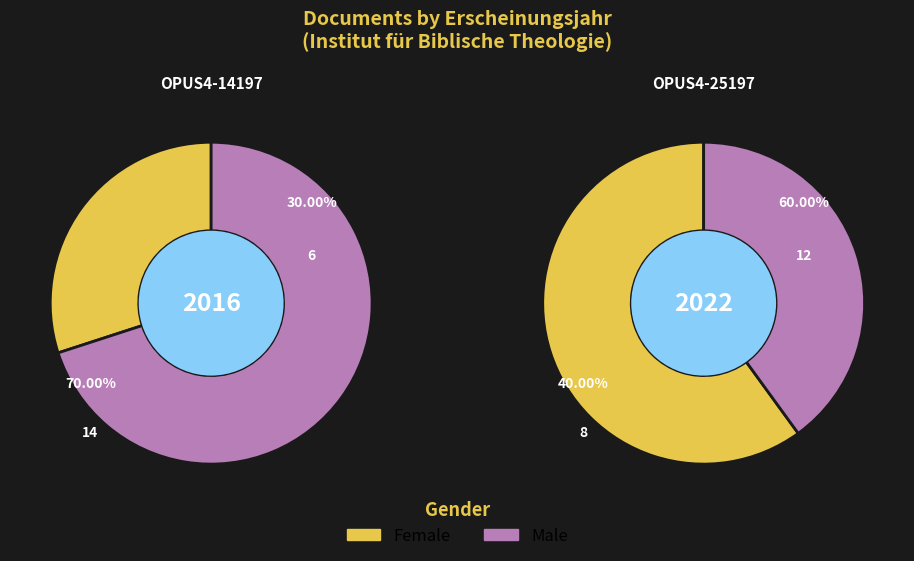

Which series changed the most between OPUS4-14197 and OPUS4-25197?

Female